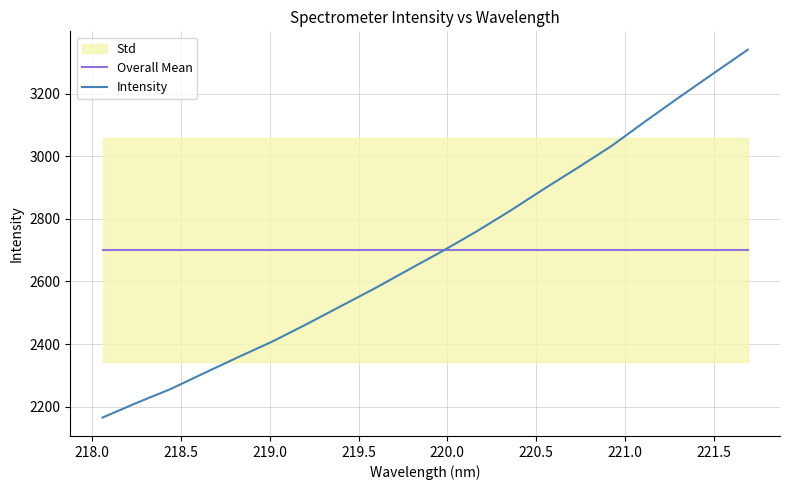

How many times do Overall Mean and Intensity cross each other?

1